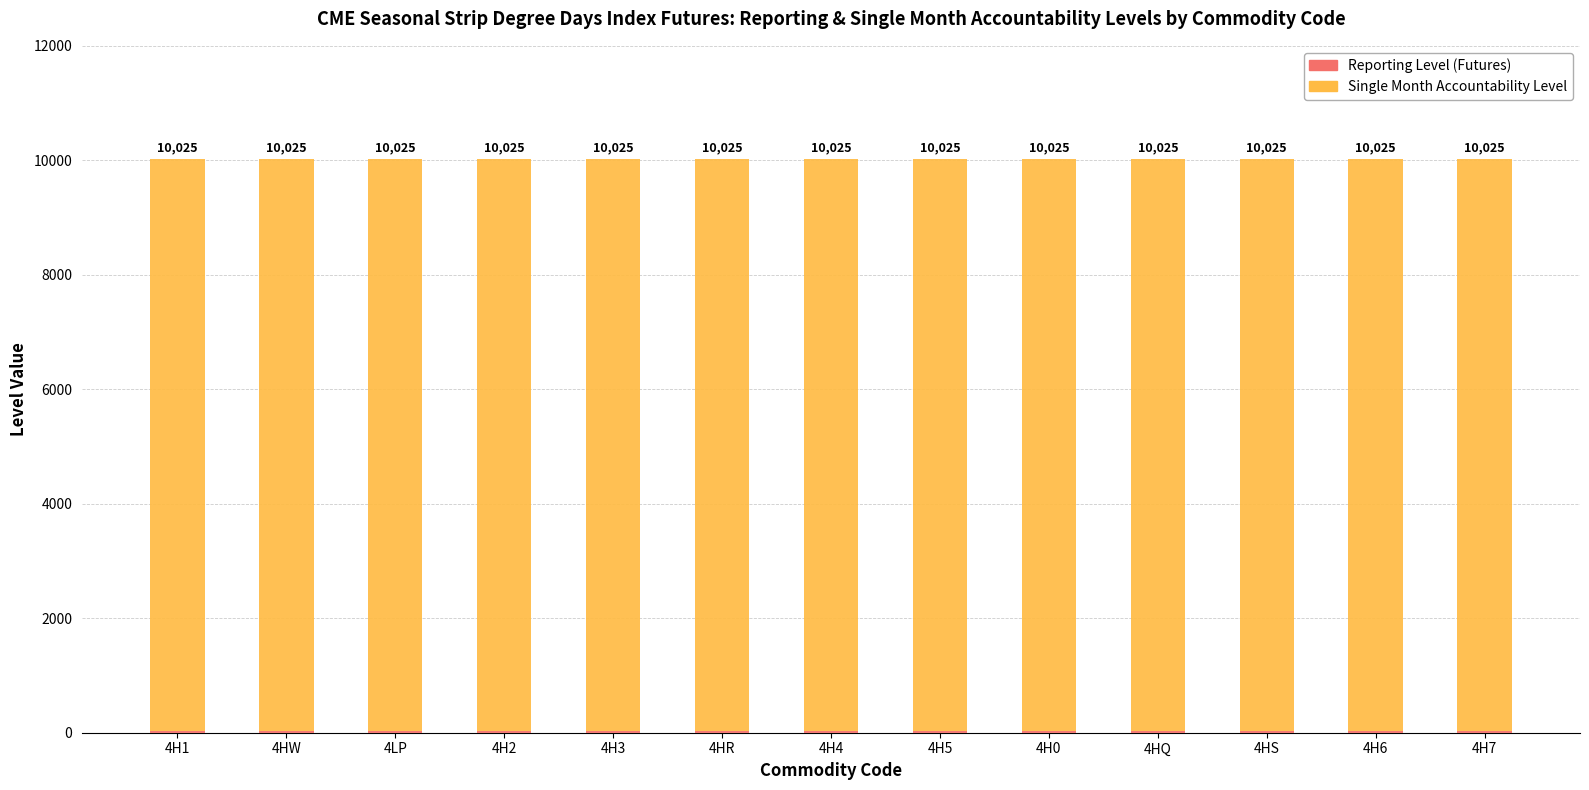

True or false: Reporting Level (Futures) has a value of 10 at 4H6.

False